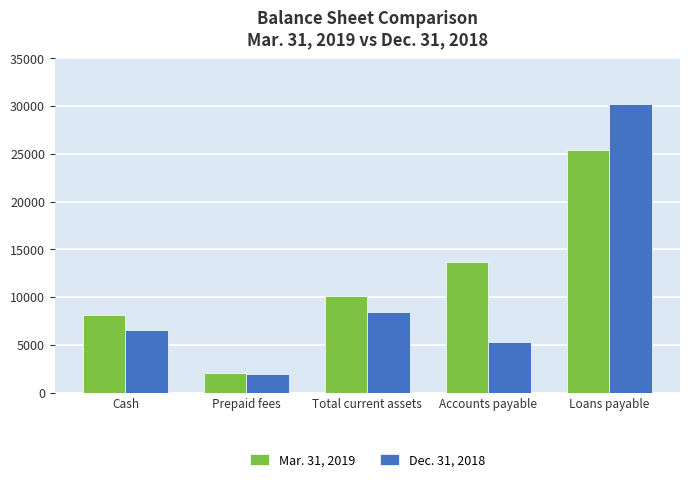

Which series has the largest range (max minus min)?

Dec. 31, 2018